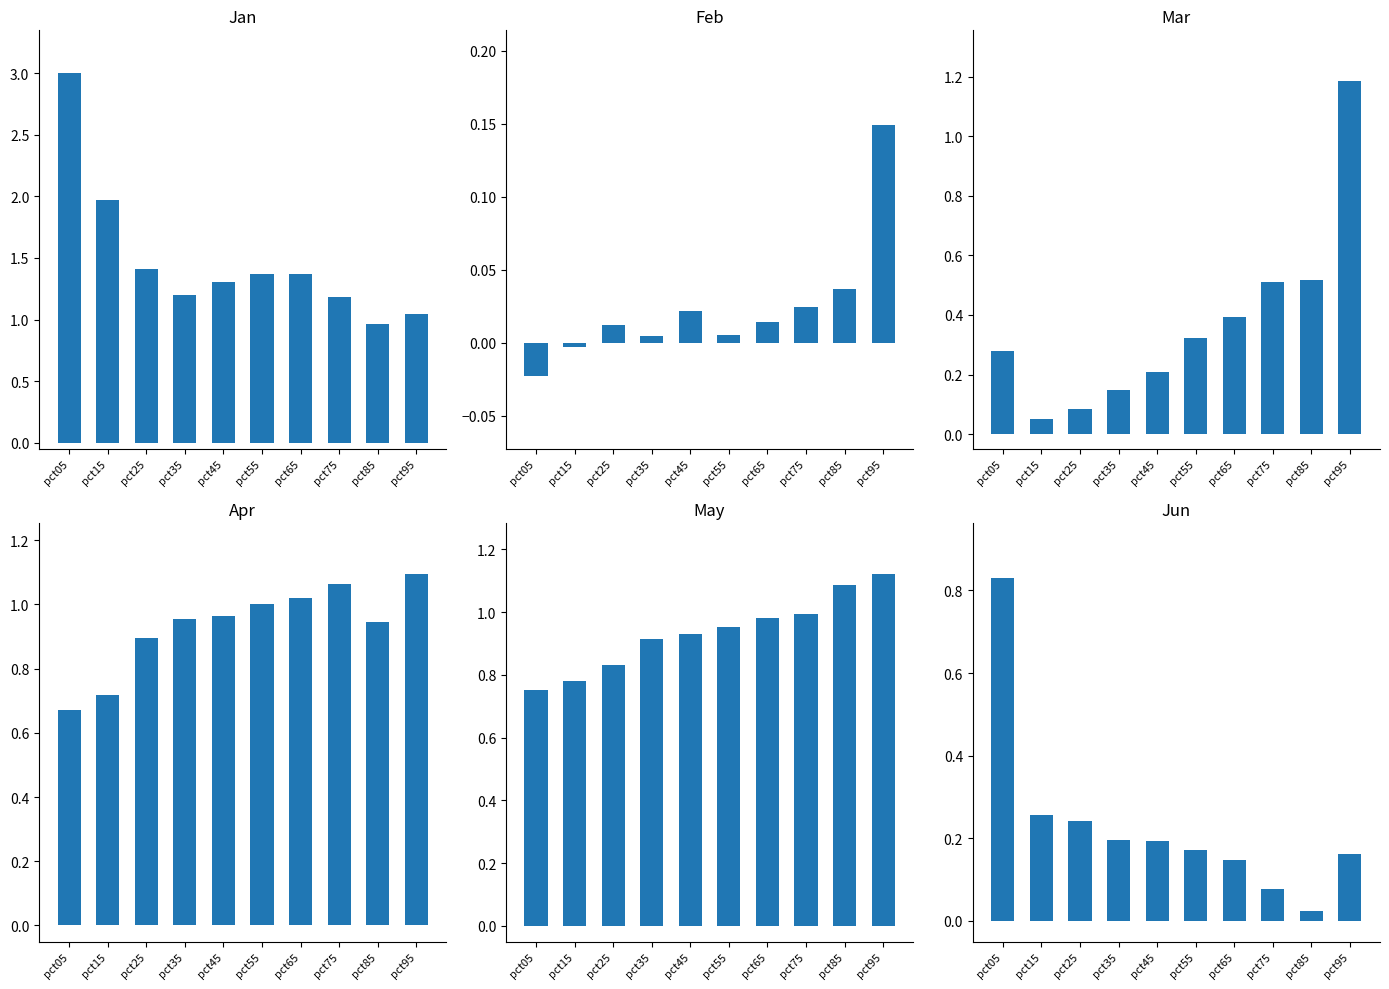

Reading left to right, transcribe all the data shown in this chart.

Jan: pct05=3.0	pct15=2.0	pct25=1.4	pct35=1.2	pct45=1.3	pct55=1.4	pct65=1.4	pct75=1.2	pct85=1.0	pct95=1.0
Feb: pct05=-0.0	pct15=-0.0	pct25=0.0	pct35=0.0	pct45=0.0	pct55=0.0	pct65=0.0	pct75=0.0	pct85=0.0	pct95=0.1
Mar: pct05=0.3	pct15=0.1	pct25=0.1	pct35=0.1	pct45=0.2	pct55=0.3	pct65=0.4	pct75=0.5	pct85=0.5	pct95=1.2
Apr: pct05=0.7	pct15=0.7	pct25=0.9	pct35=1.0	pct45=1.0	pct55=1.0	pct65=1.0	pct75=1.1	pct85=0.9	pct95=1.1
May: pct05=0.8	pct15=0.8	pct25=0.8	pct35=0.9	pct45=0.9	pct55=1.0	pct65=1.0	pct75=1.0	pct85=1.1	pct95=1.1
Jun: pct05=0.8	pct15=0.3	pct25=0.2	pct35=0.2	pct45=0.2	pct55=0.2	pct65=0.1	pct75=0.1	pct85=0.0	pct95=0.2